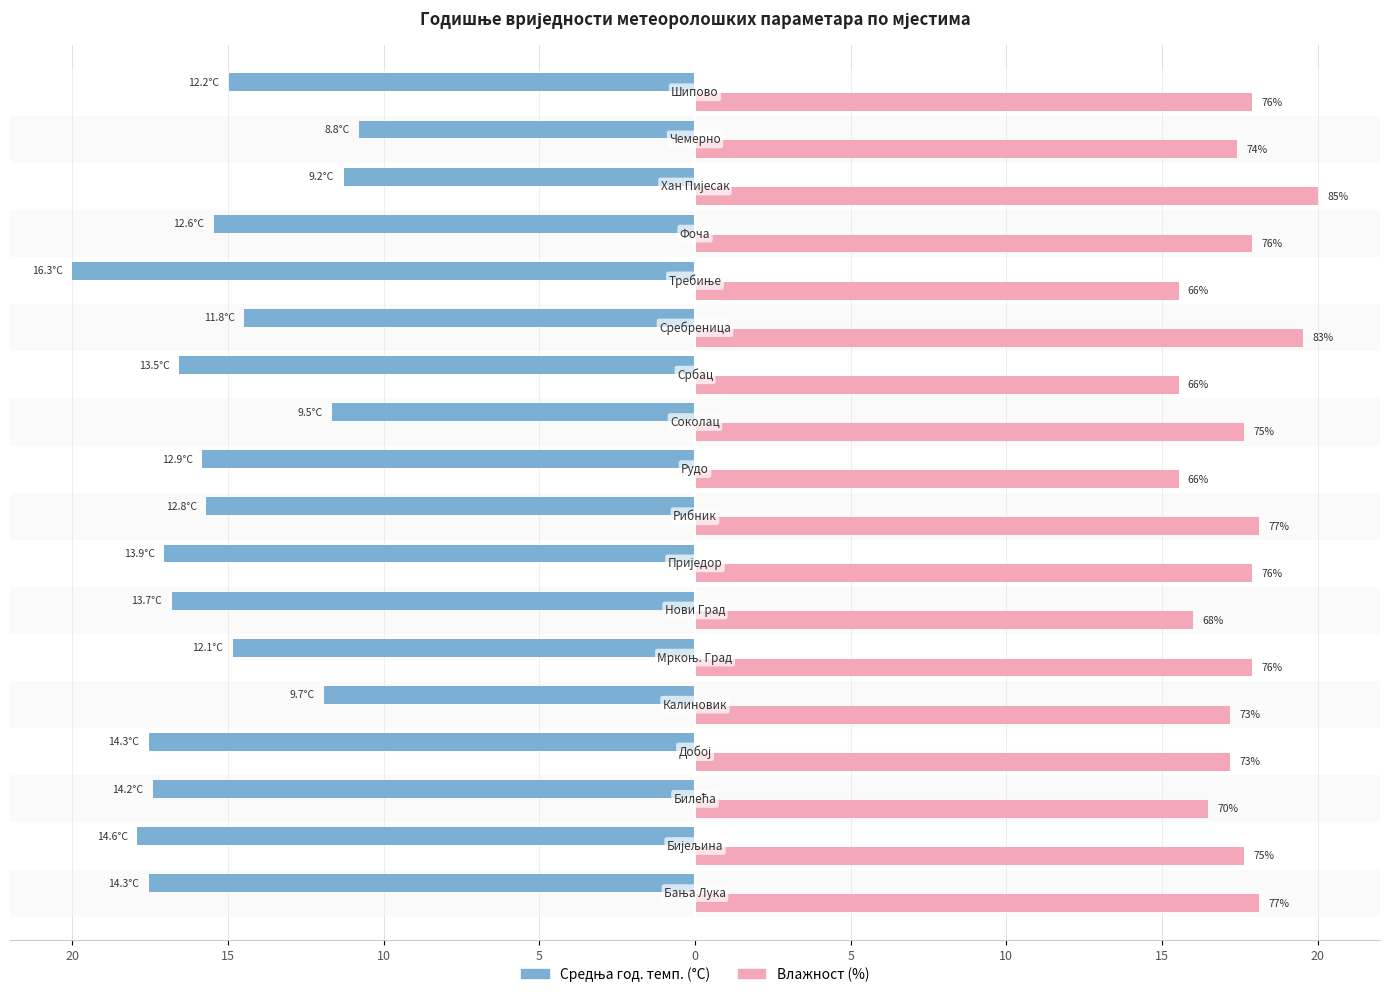

Reading left to right, extract all data points from this chart.

Середня год. темп. (°C): -17.5	-17.9	-17.4	-17.5	-11.9	-14.8	-16.8	-17.1	-15.7	-15.8	-11.7	-16.6	-14.5	-20.0	-15.5	-11.3	-10.8	-15.0
Влажност (%): 18.1	17.6	16.5	17.2	17.2	17.9	16.0	17.9	18.1	15.5	17.6	15.5	19.5	15.5	17.9	20.0	17.4	17.9